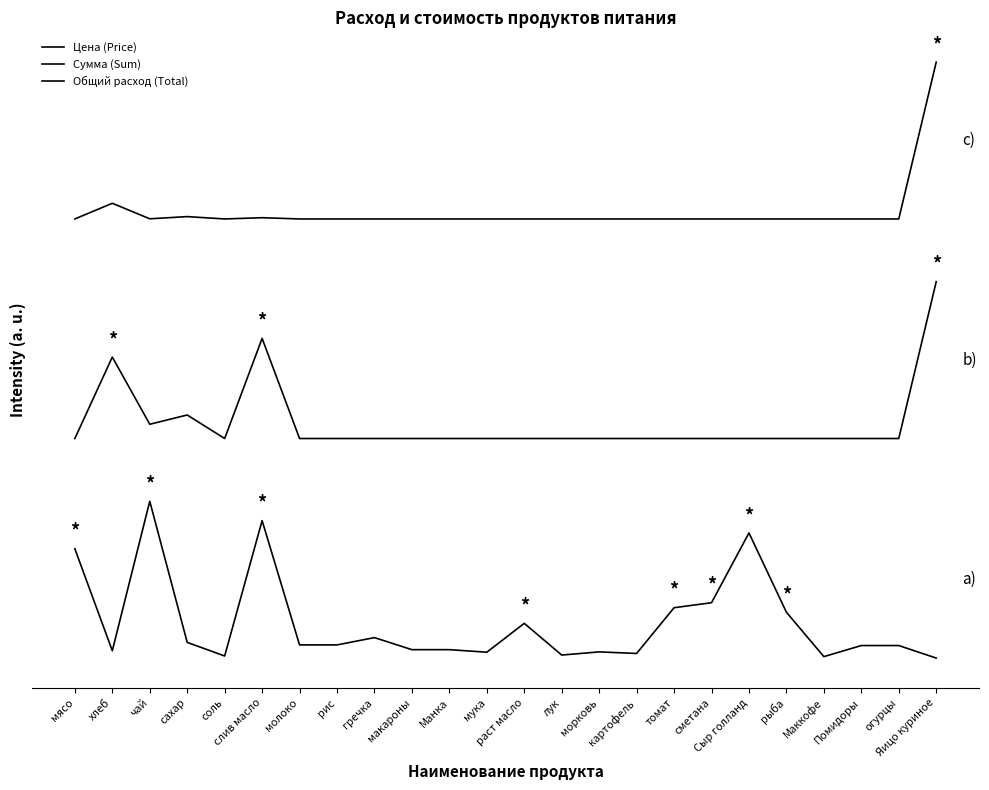

Where is Сумма (Sum) nearest to the value 1?

мясо